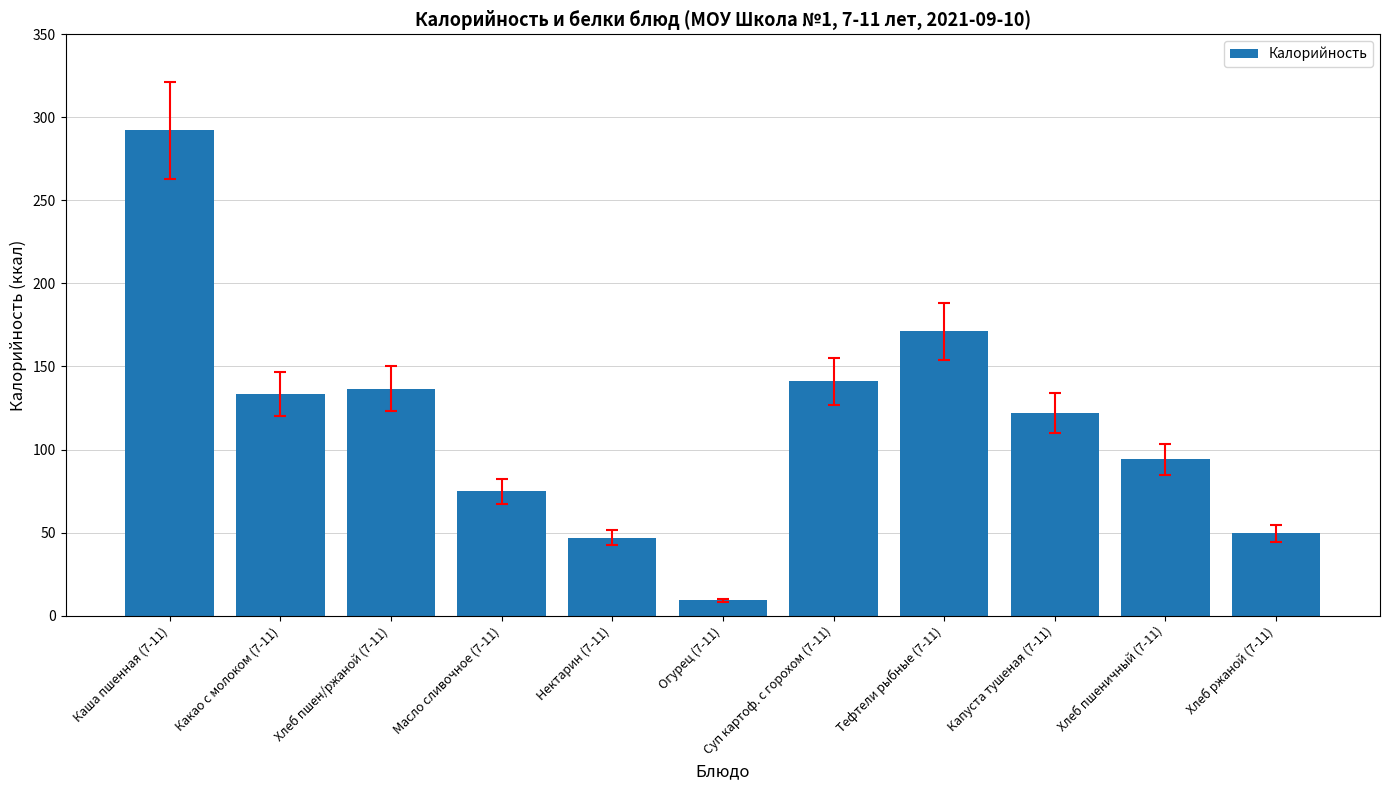

The chart shows a value of 122.1 at Капуста тушеная (7-11). True or false?

True